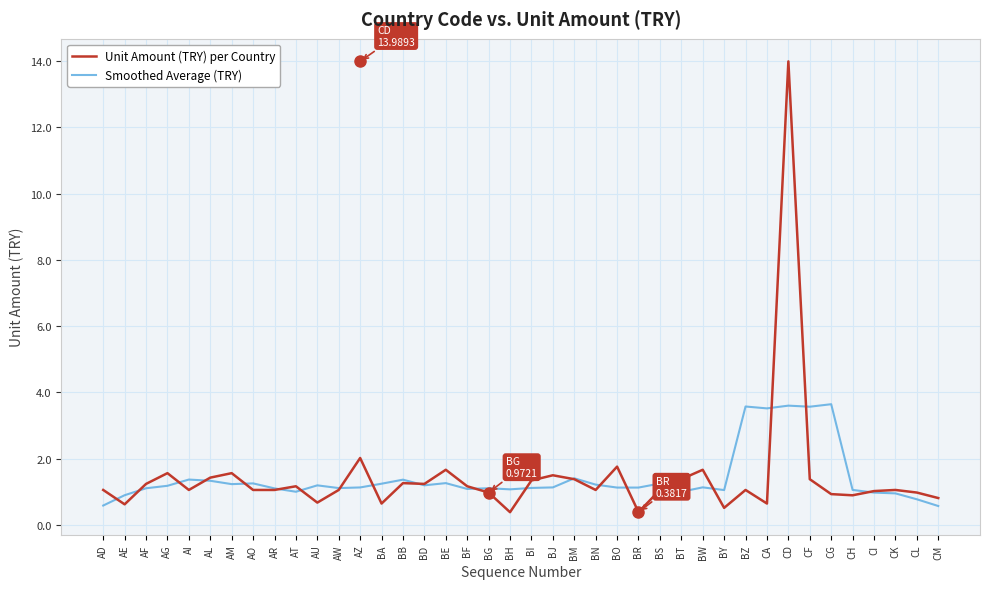

What position from the left is BM?

23